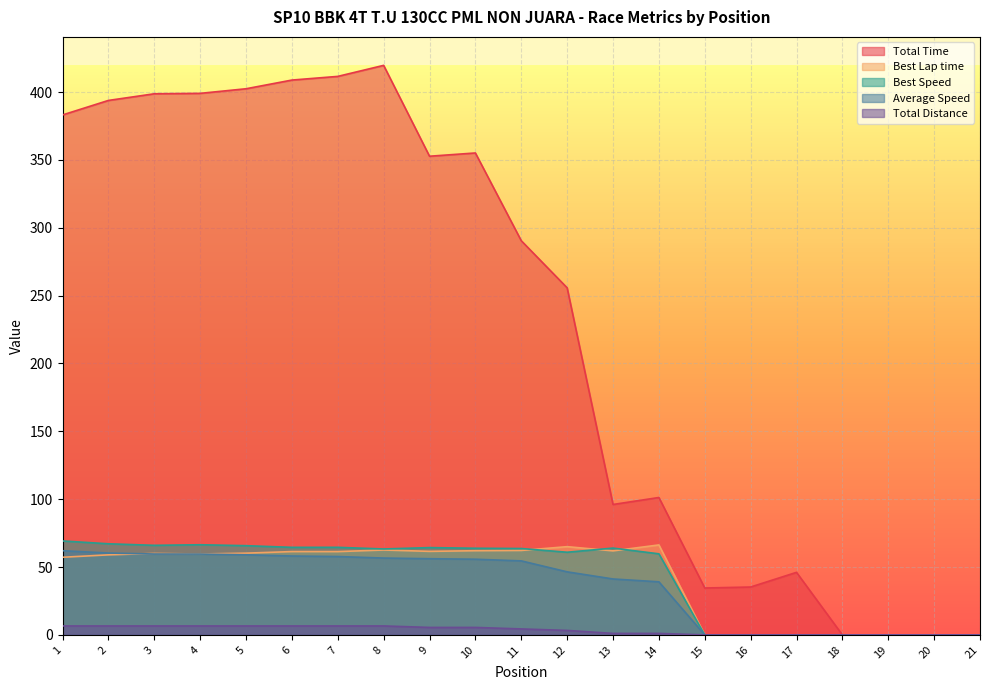

Which series has the largest total across all categories?

Total Time